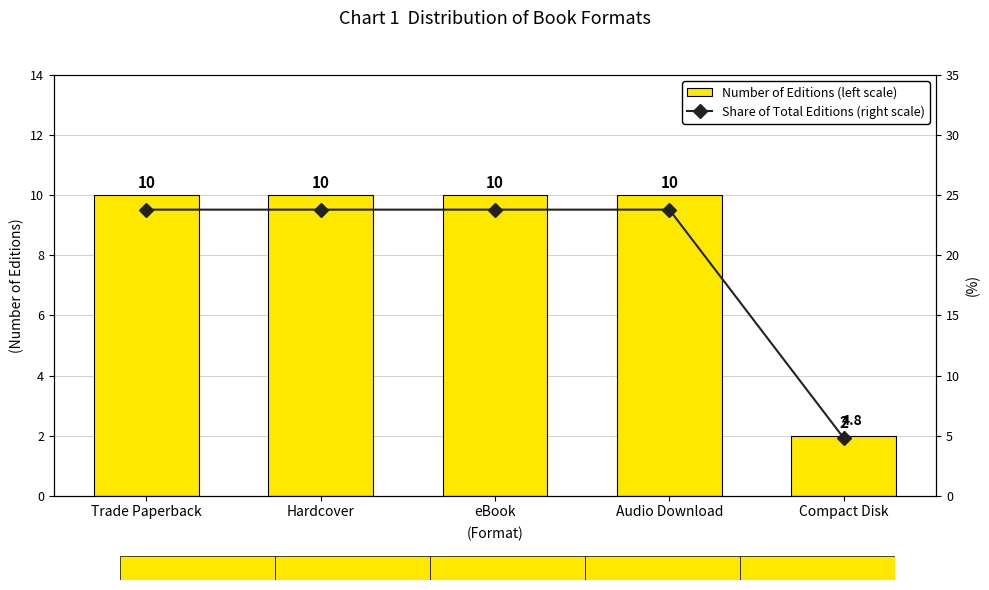

Rank the categories by Number of Editions (left scale) value from highest to lowest.

Trade Paperback, Hardcover, eBook, Audio Download, Compact Disk